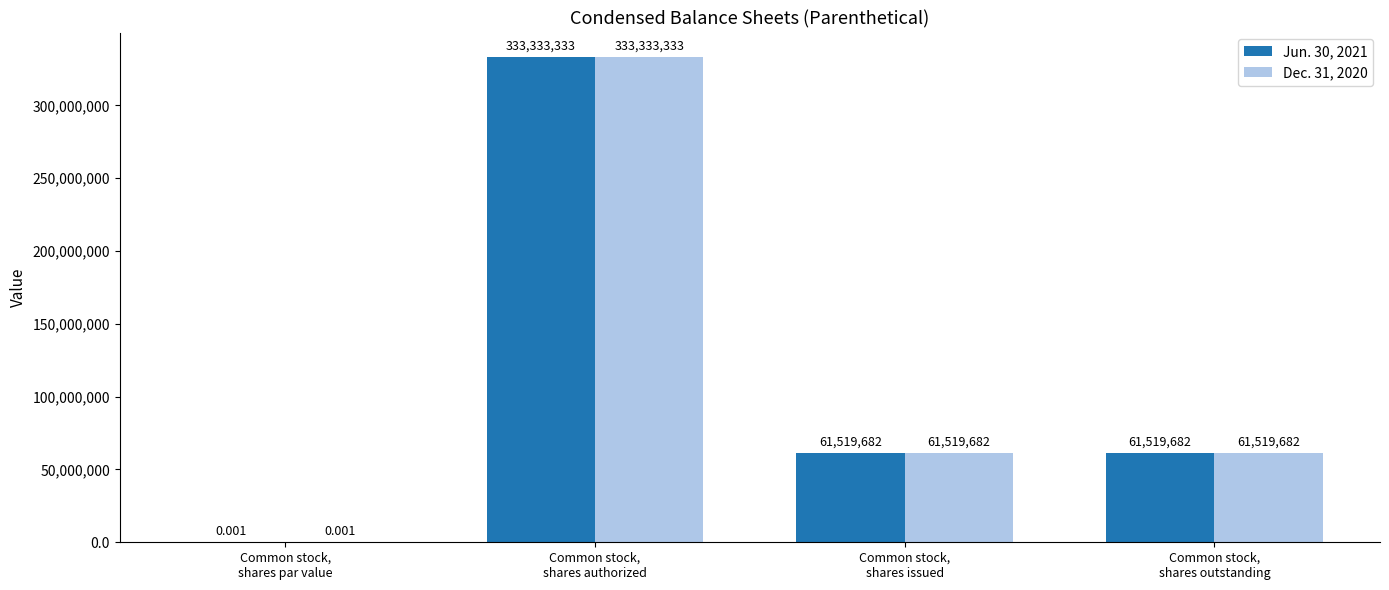

The Jun. 30, 2021 series shows 333333333.0 at Common stock,
shares authorized. True or false?

True